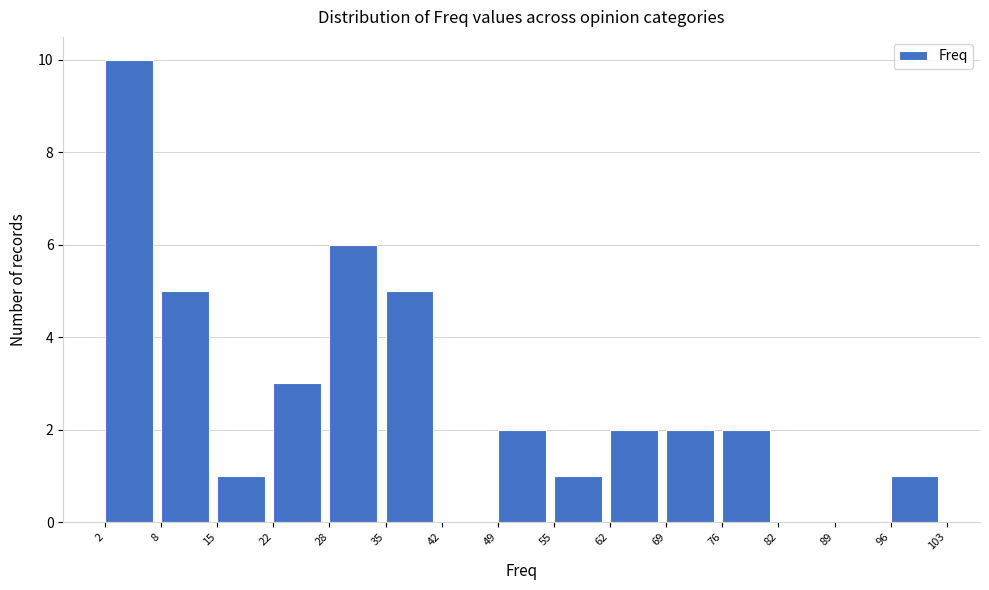

Reading left to right, transcribe this chart: for each bar, give the range it covers on the x-axis and its height. The values are not printed on the chart, so give them approximately, as read against the axis.

2 to 8: 10
8 to 15: 5
15 to 22: 1
22 to 28: 3
28 to 35: 6
35 to 42: 5
42 to 49: 0
49 to 55: 2
55 to 62: 1
62 to 69: 2
69 to 76: 2
76 to 82: 2
82 to 89: 0
89 to 96: 0
96 to 103: 1